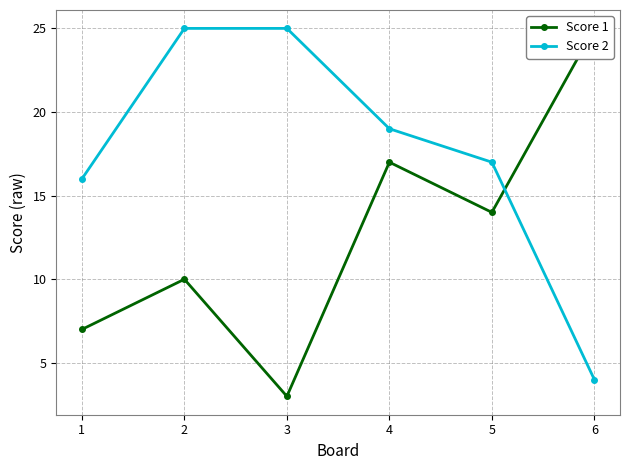

True or false: Score 2 has more than 2 interior local peaks.

False